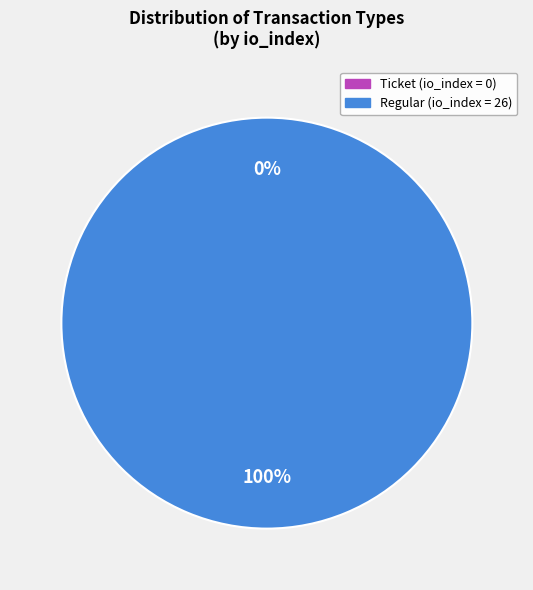

Is it true that tx_type: Regular (io_index=26) is 99% of the pie?

False